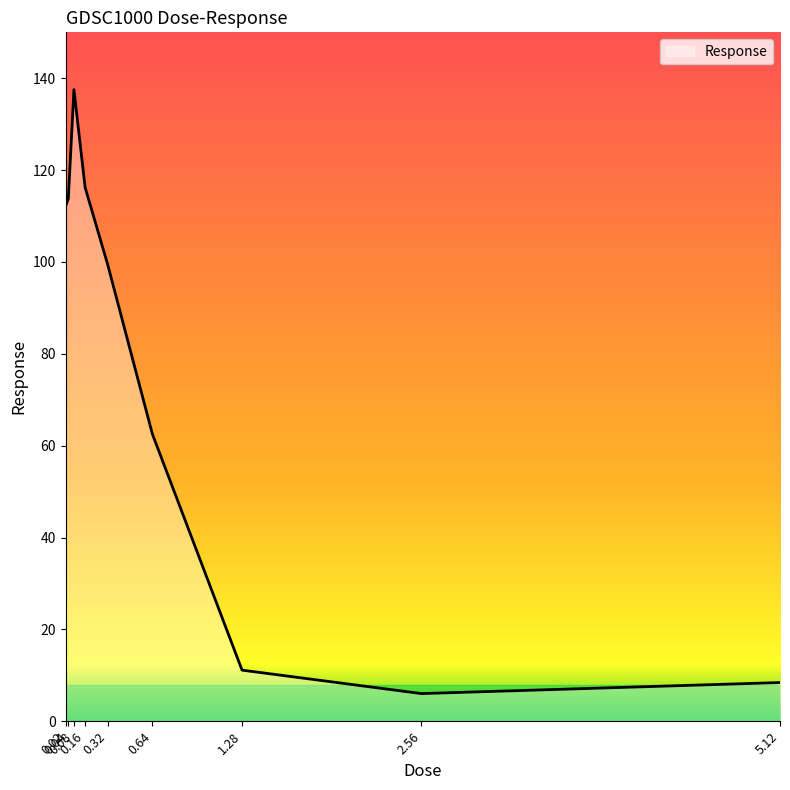

List the labels in order of value, smallest first.

2.56, 5.12, 1.28, 0.64, 0.32, 0.02, 0.04, 0.16, 0.08